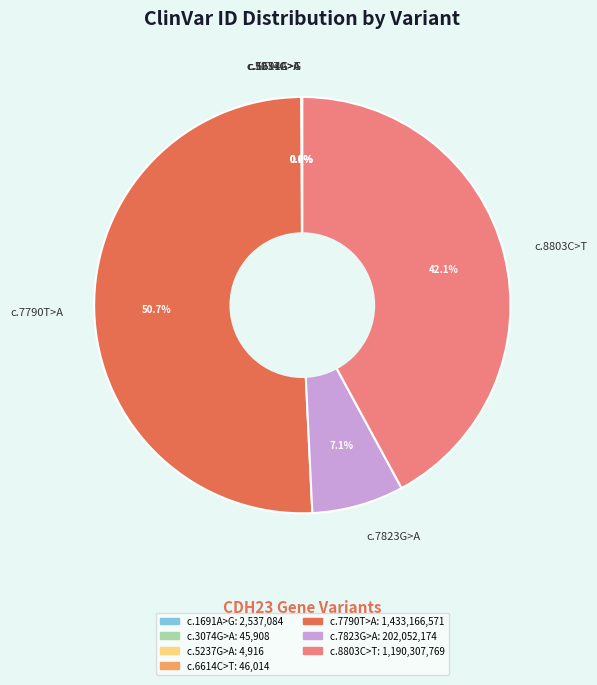

Which has a higher value, c.7790T>A or c.7823G>A?

c.7790T>A